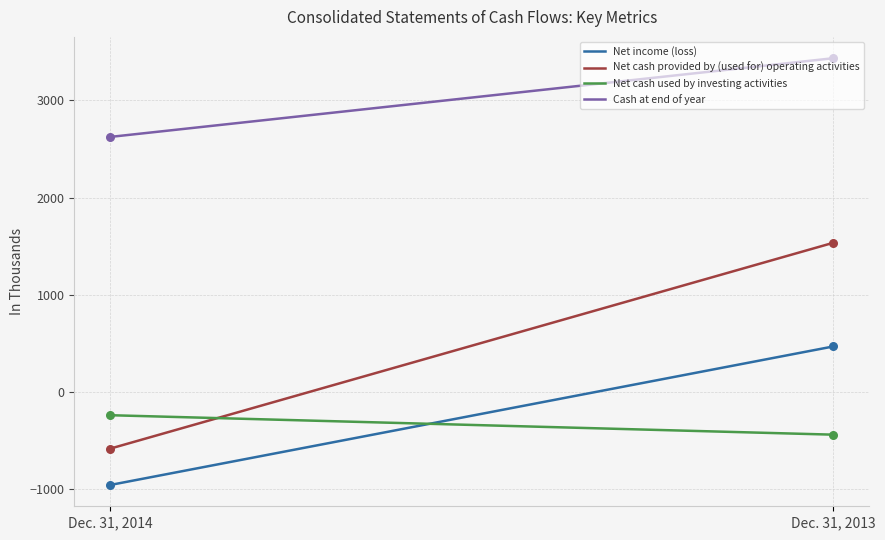

Which series has the largest total across all categories?

Cash at end of year